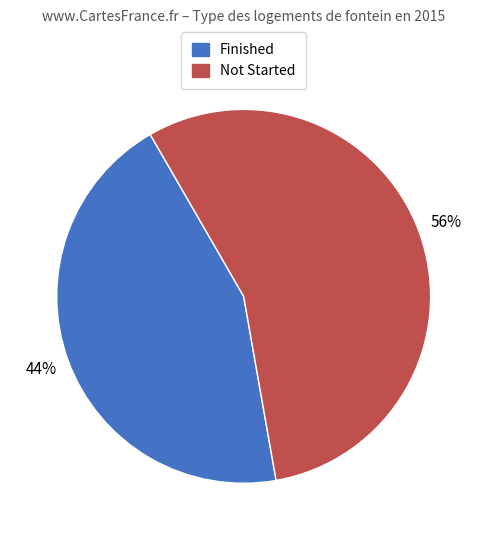

Which category has the smallest portion of the pie?

Finished